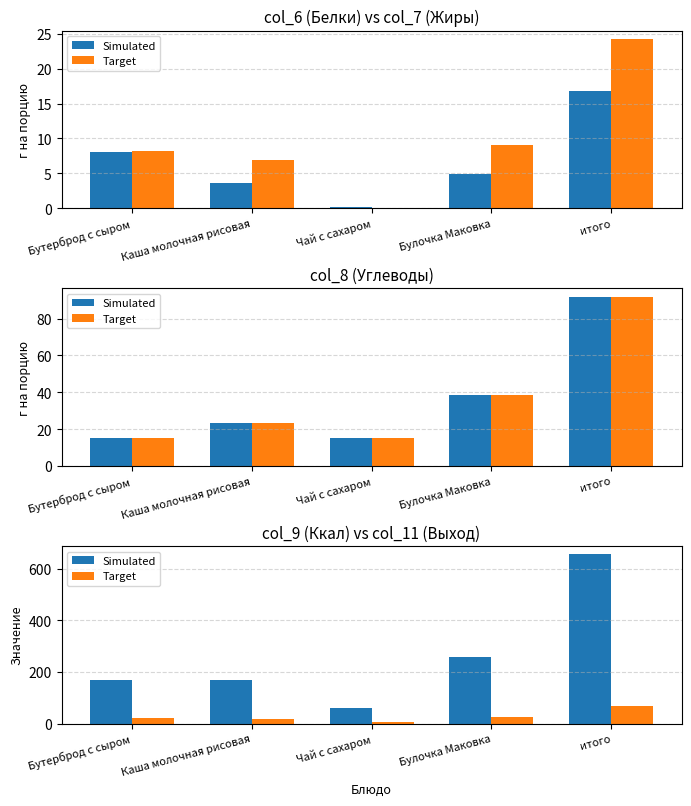

What is the average value of the Target series?

28.0